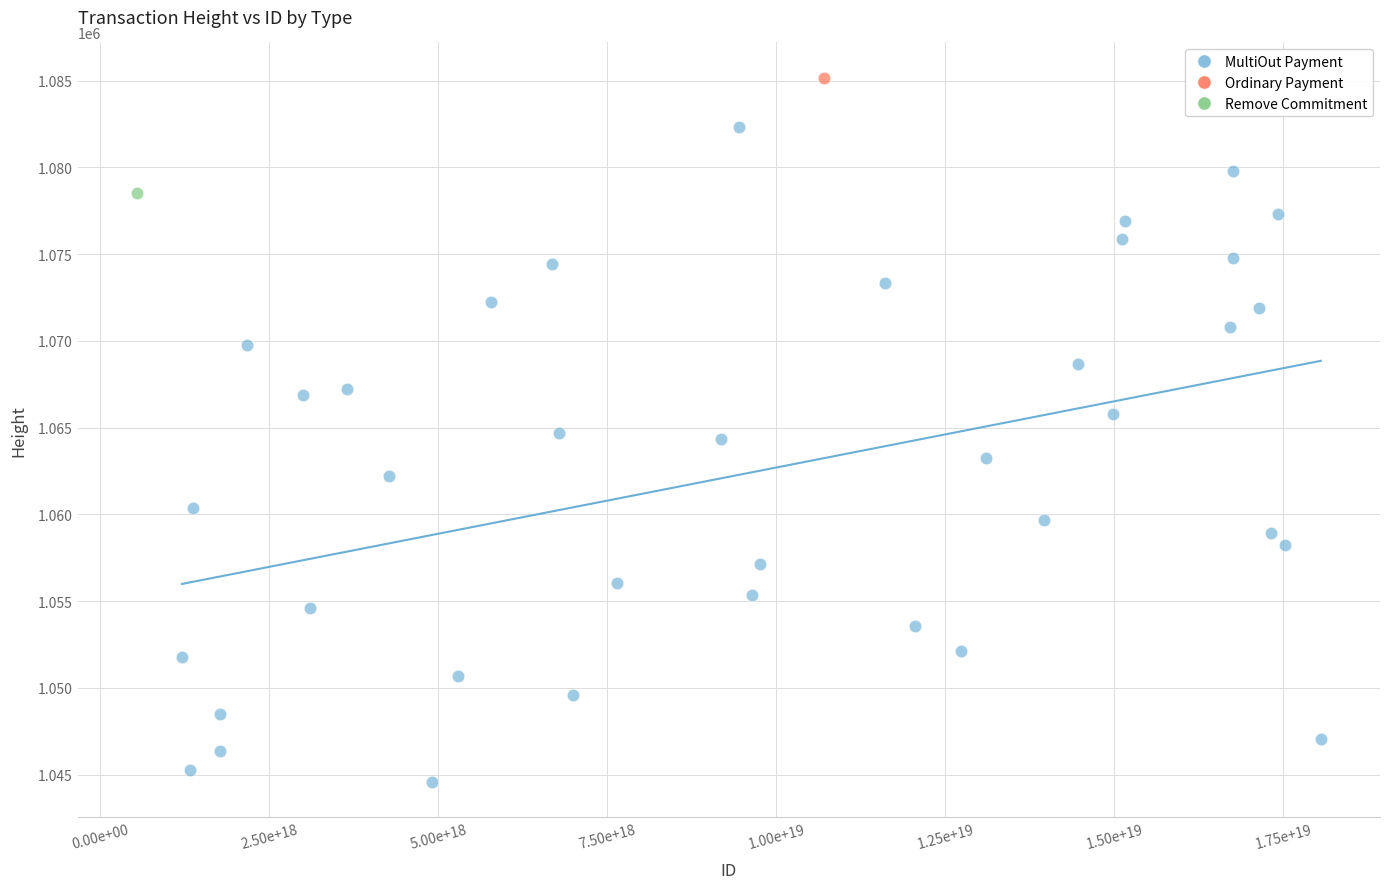

What are all the series names shown in the legend?

MultiOut Payment, Ordinary Payment, Remove Commitment